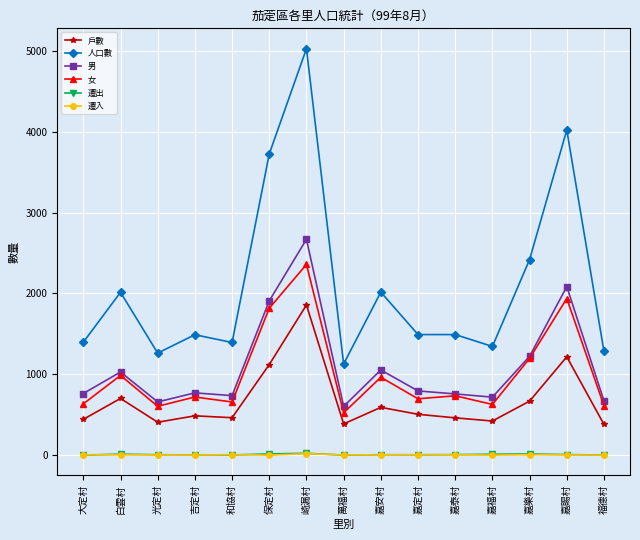

True or false: 戶數 and 男 intersect in this chart.

False